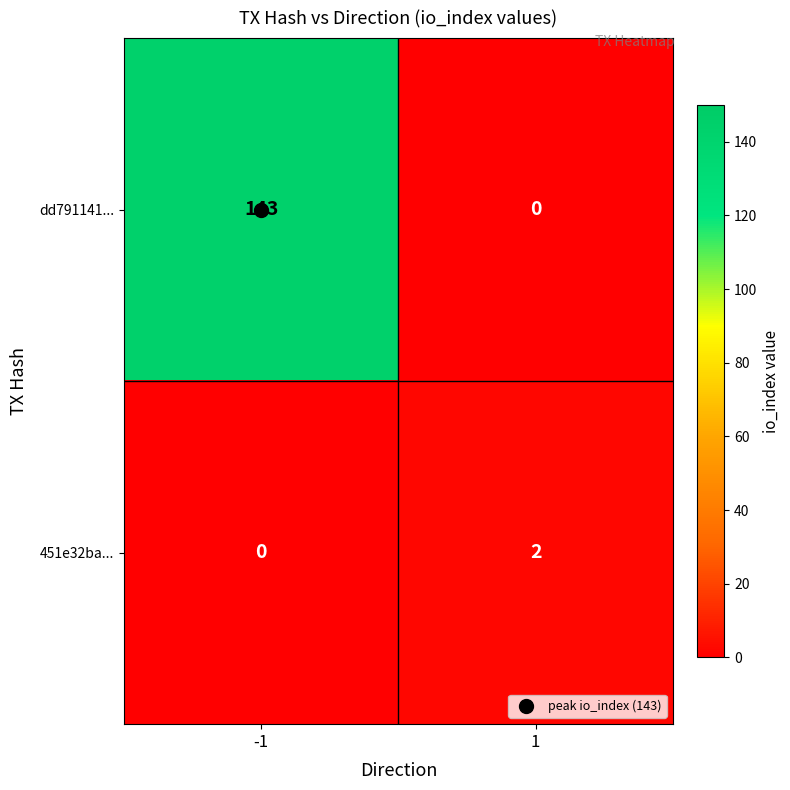

Which series changed the most between -1 and 1?

dd791141...